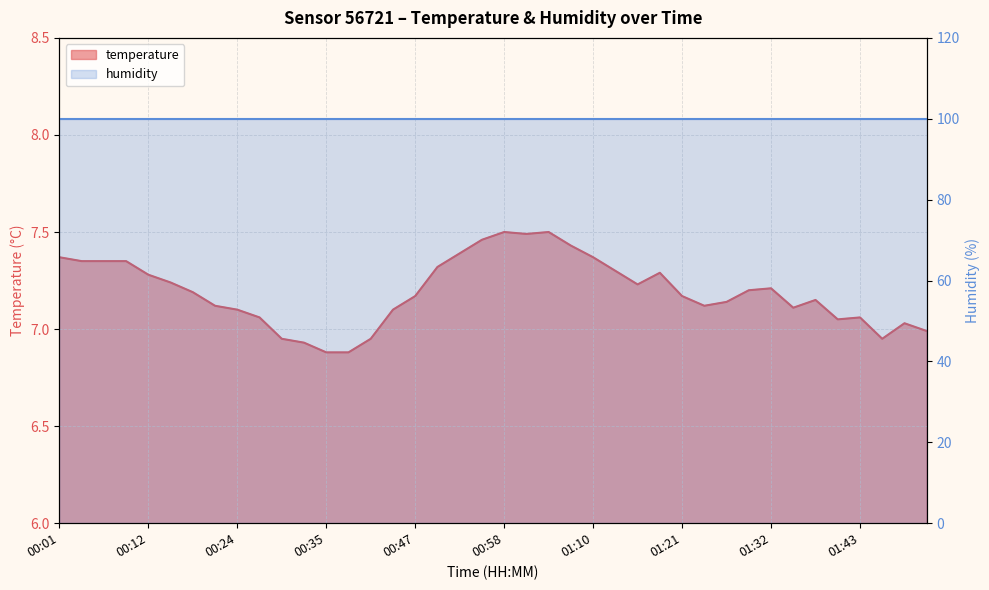

Which label corresponds to the smallest value in the chart?

00:35